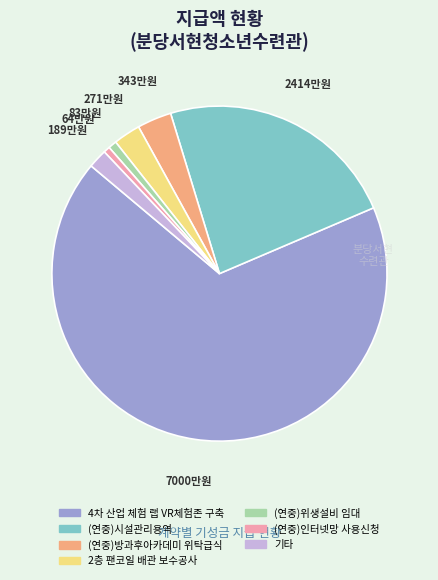

Does any single category account for the majority?

Yes